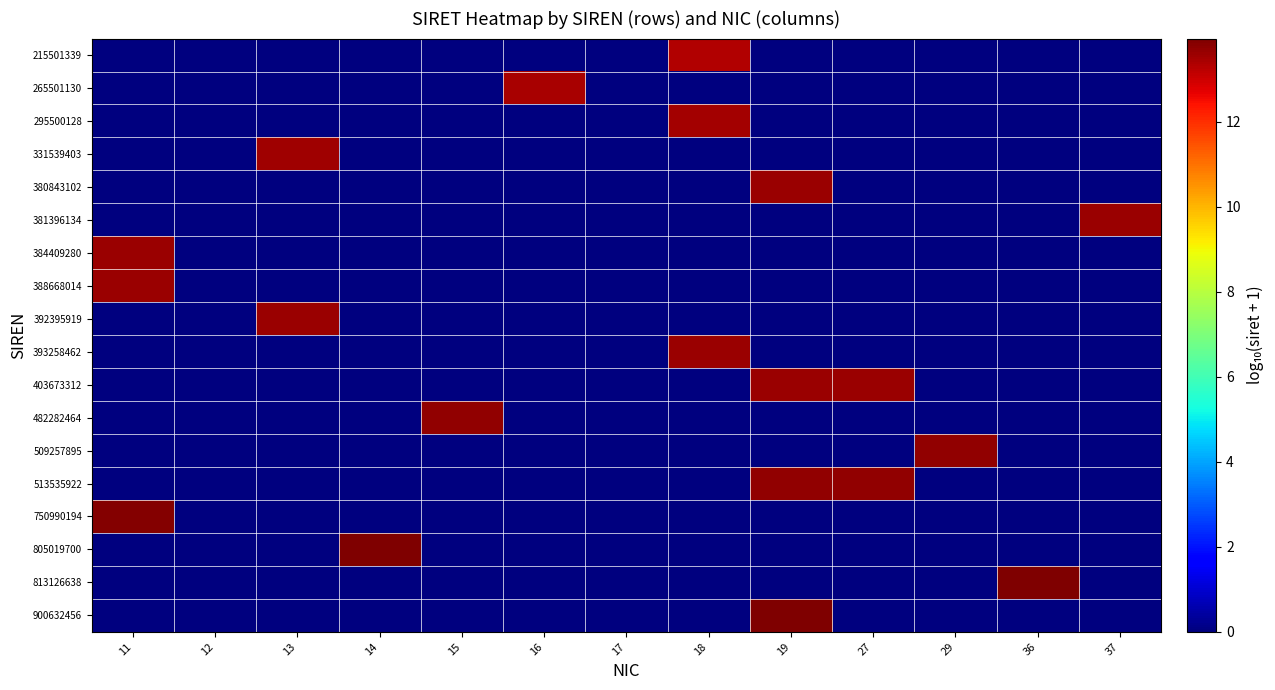

Between 15 and 37, which series saw the biggest shift?

482282464